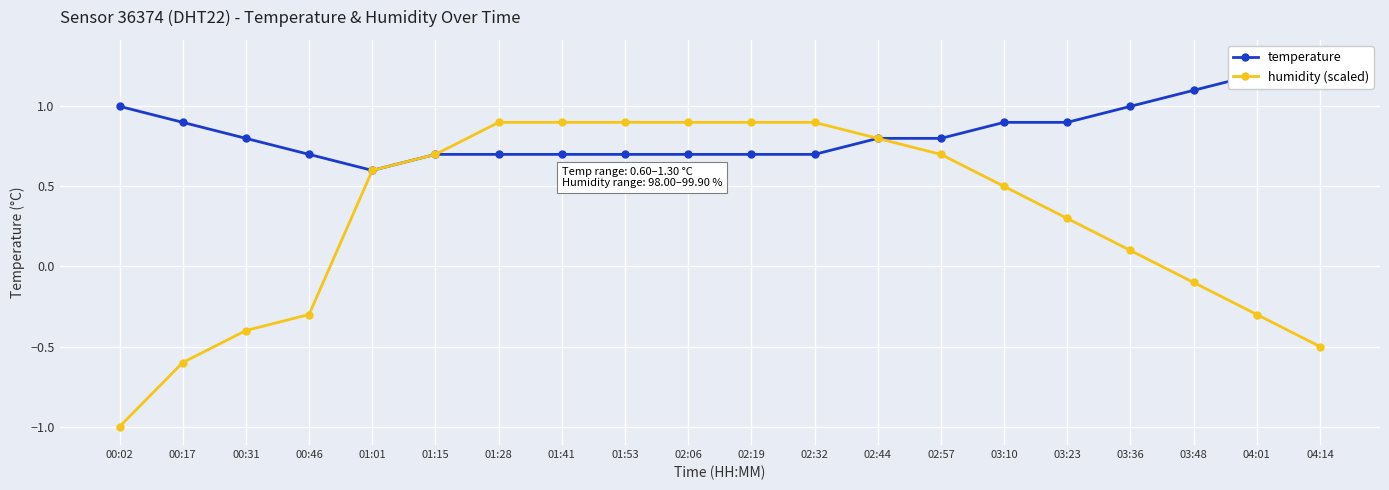

At which label does temperature reach its minimum?

01:01